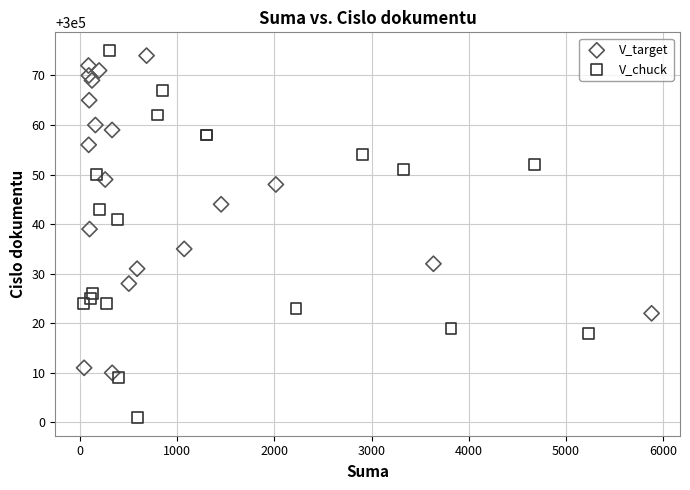

Which series reaches the minimum Y coordinate?

V_chuck